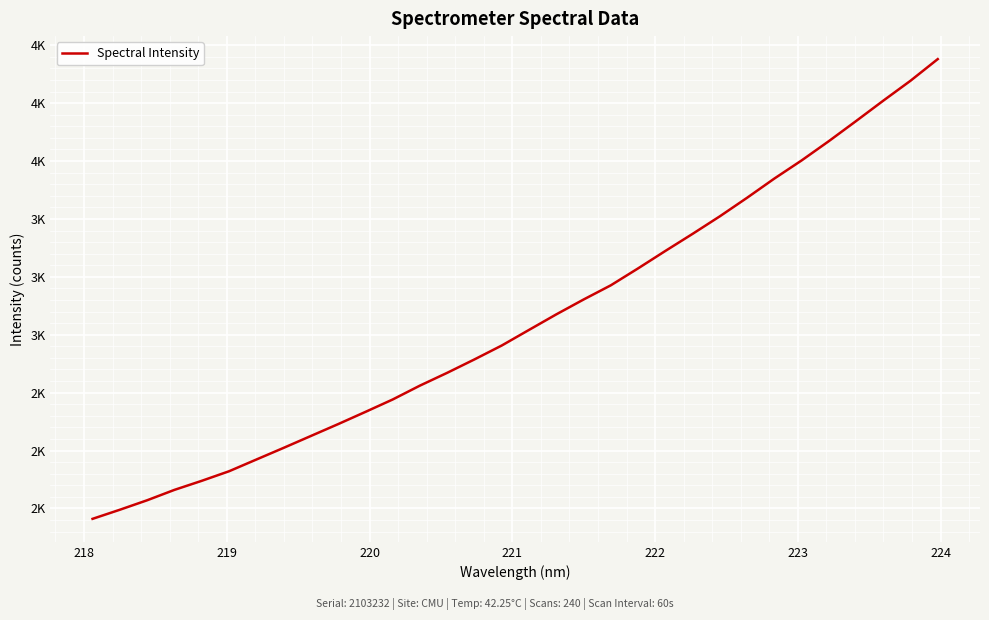

True or false: there are more than 1 points higher than both neighbors.

False